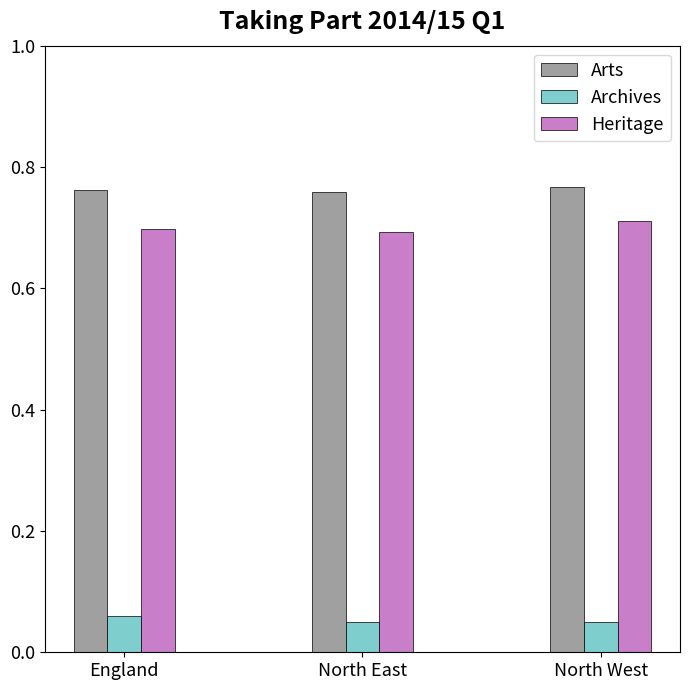

The value of Archives at England is 0.0. True or false?

False